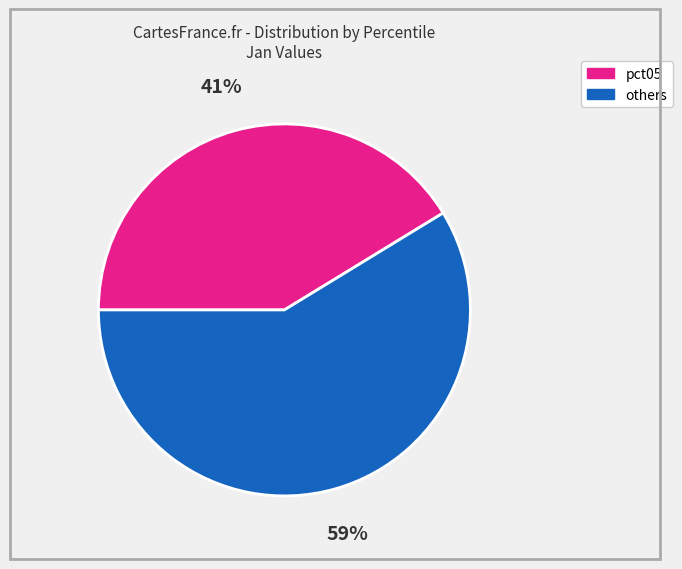

Does any single category account for the majority?

Yes